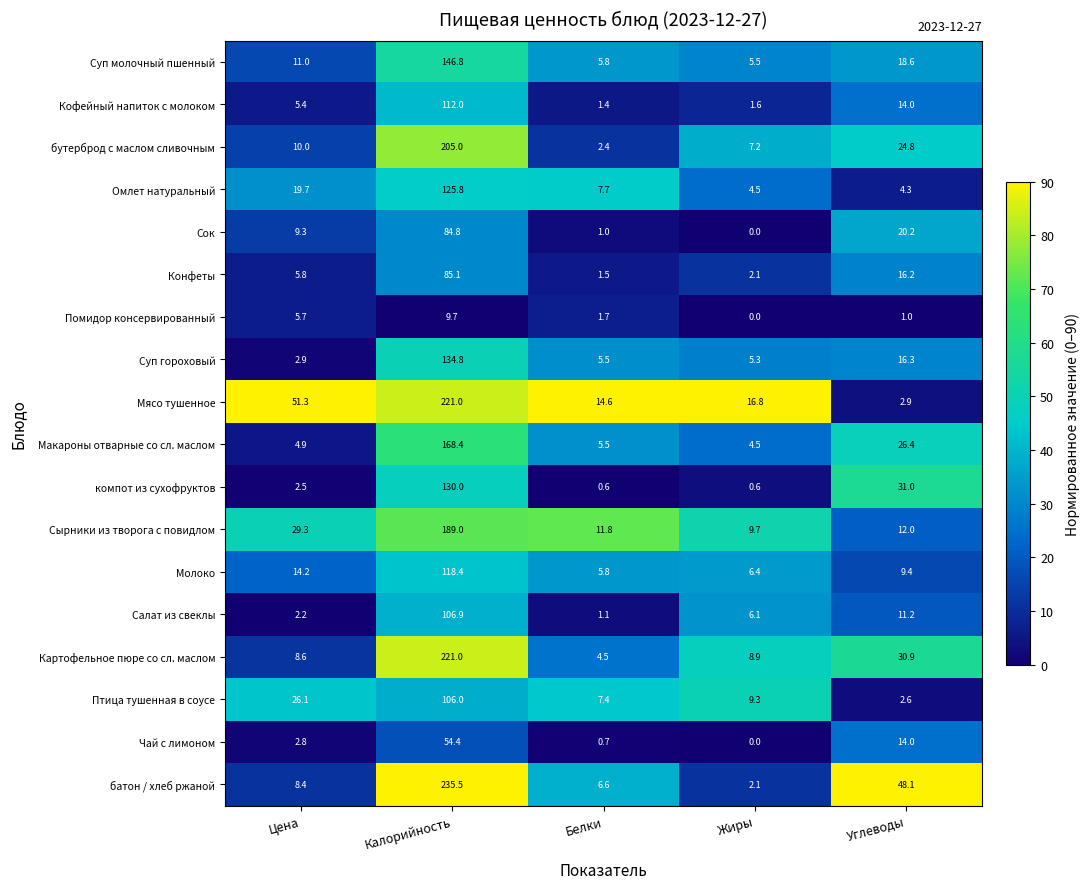

At how many categories does at least one series exceed 38?

3